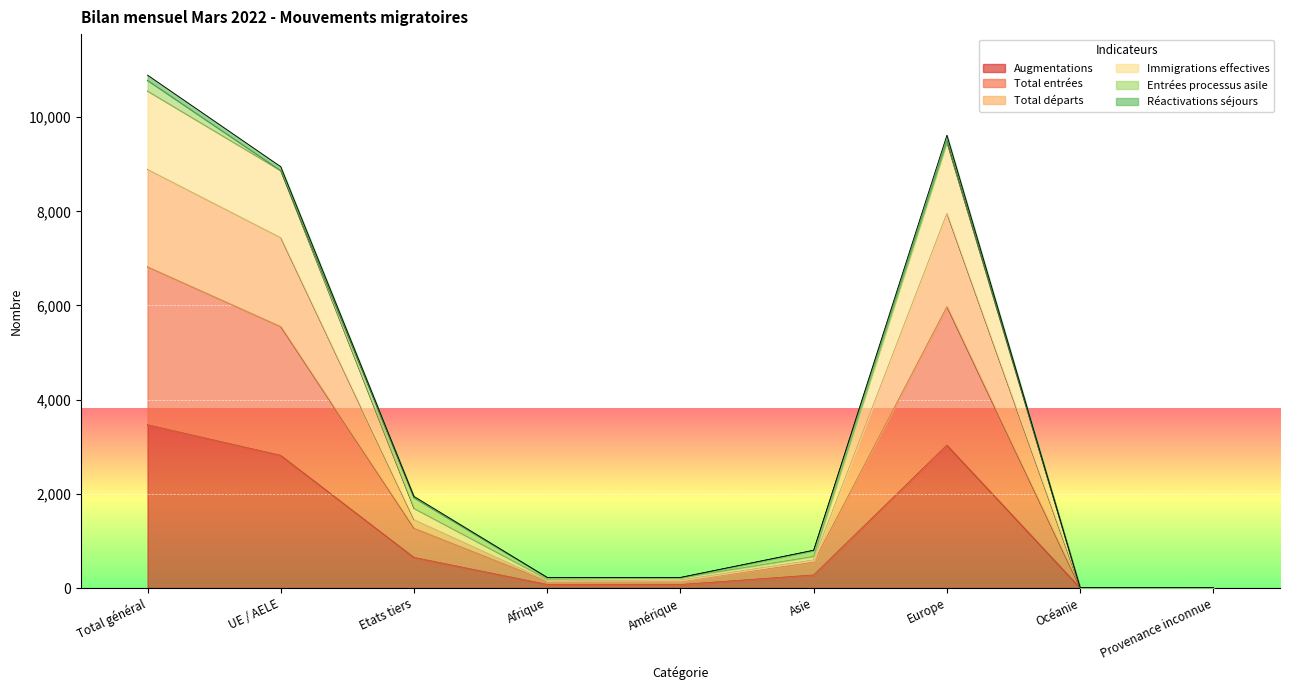

What is the difference between the maximum and minimum values in the Augmentations series?

3463